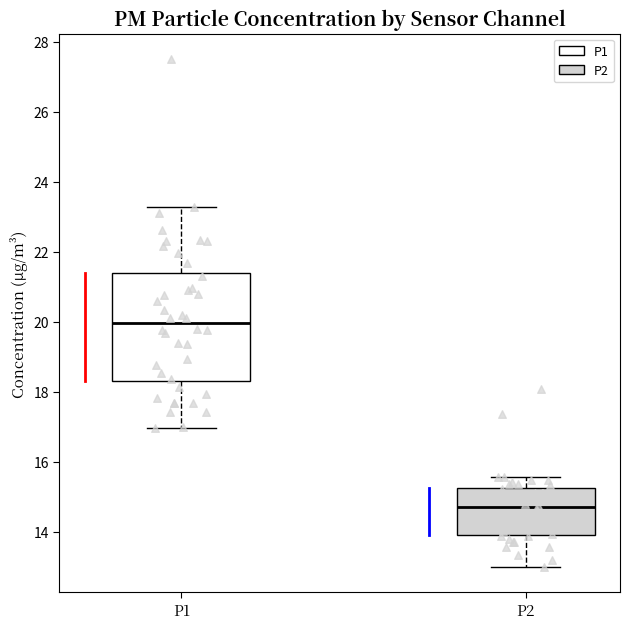

Reading left to right, transcribe this box plot: for each box, give where its median line is, the range the box spans, and where its two whiskers end, as read against the y-axis. The values are not printed on the chart, so give them approximately, as read against the axis.

P1: median 20.0, box 18.4 to 21.4, whiskers 17.0 to 23.2
P2: median 14.8, box 14.0 to 15.2, whiskers 13.0 to 15.6